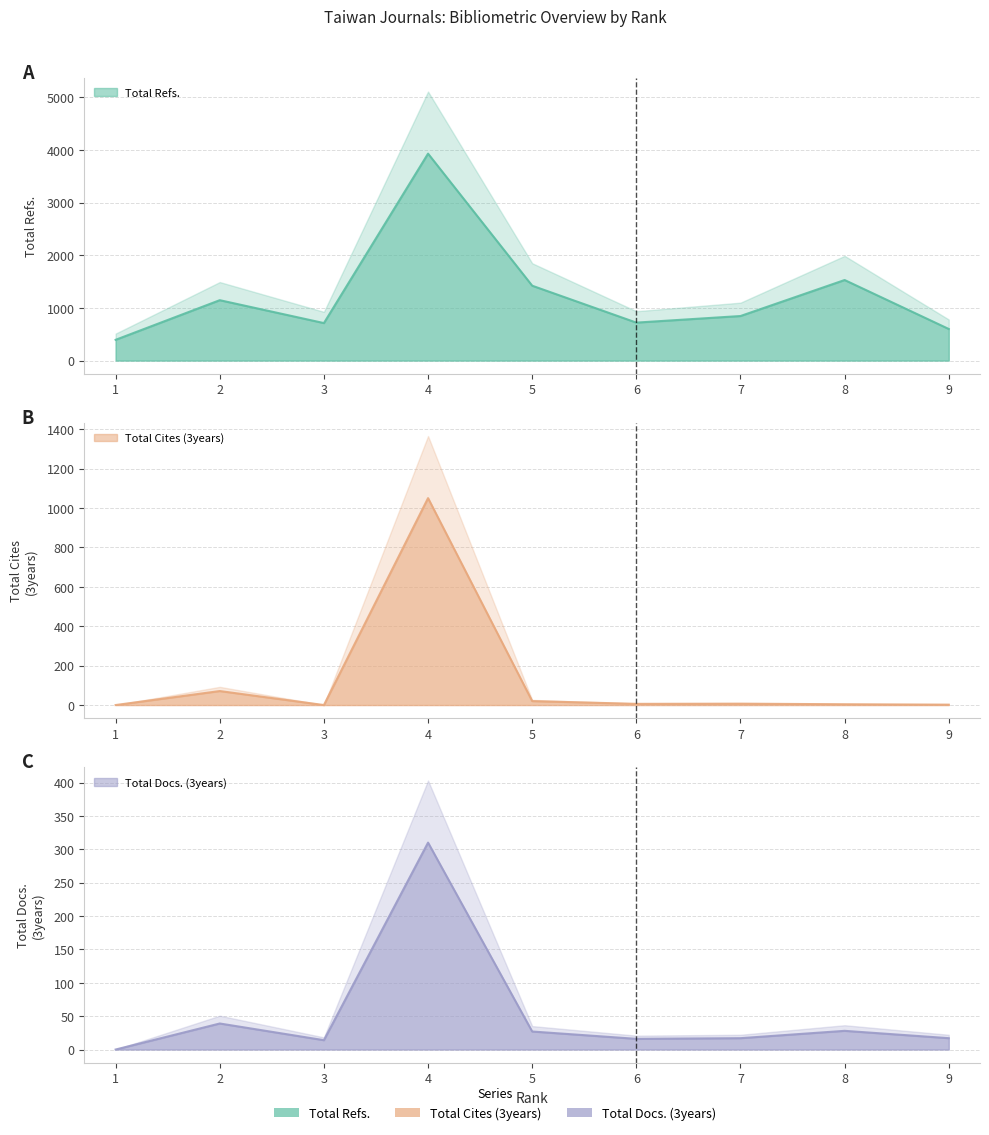

How many values in Total Docs. (3years) are above zero?

8